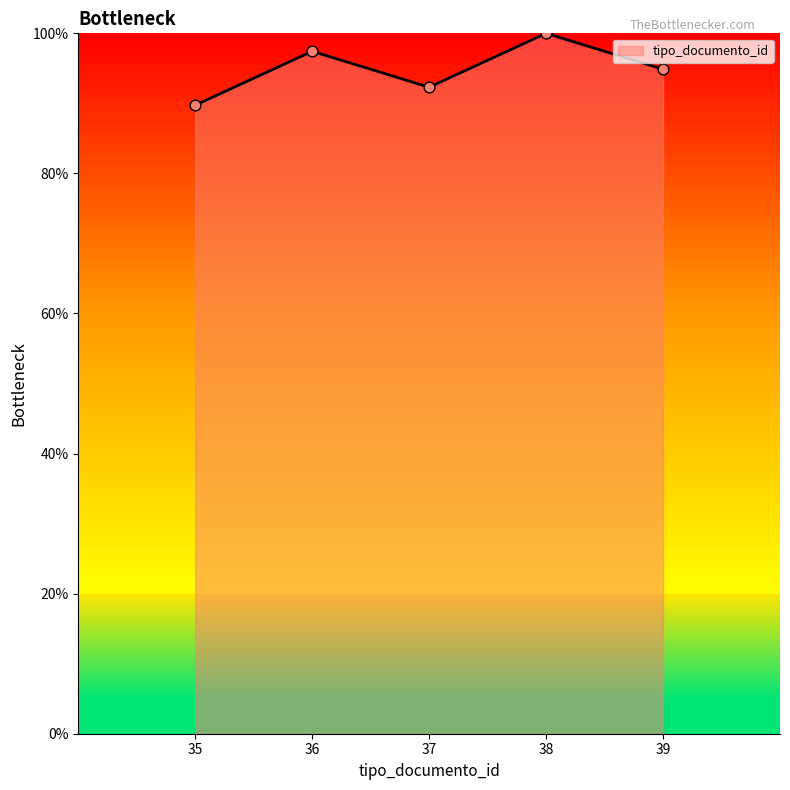

Approximately how many times larger is the value at 38 compared to 35?

1.1